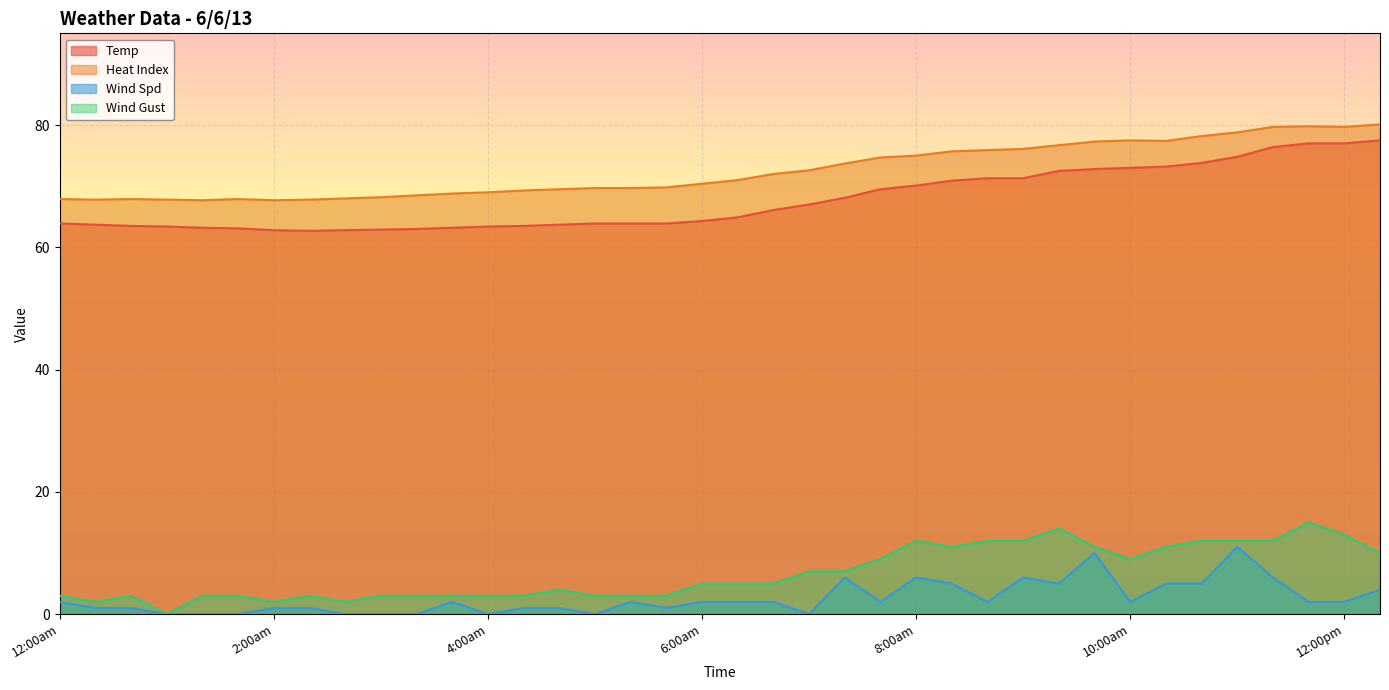

Where is Wind Gust nearest to the value 7?

7:00am